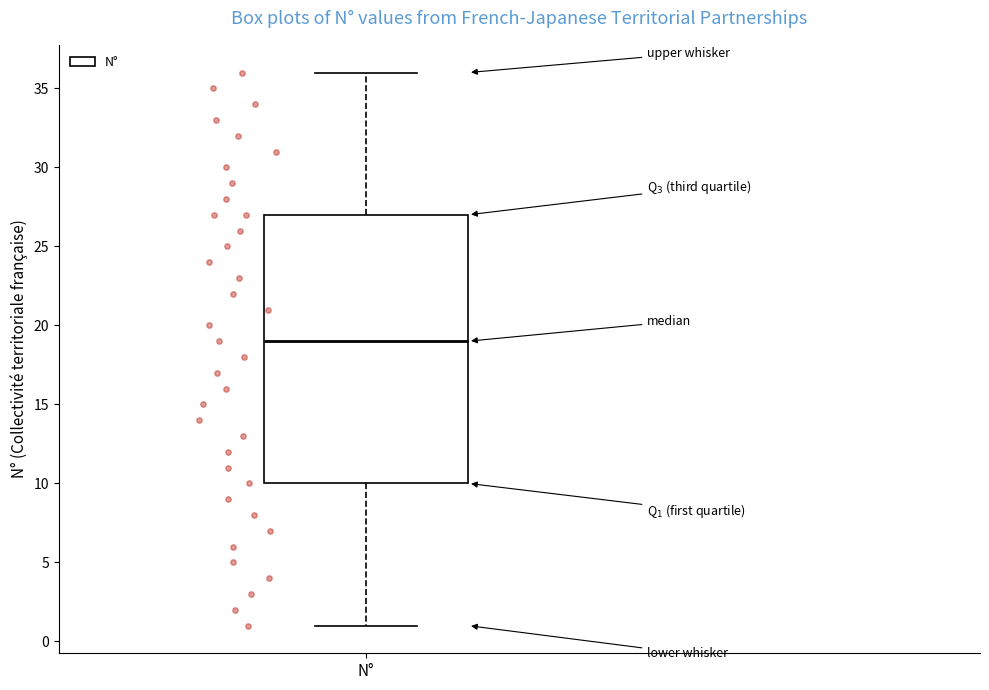

Transcribe this box plot: give where the median line is, the range the box spans, and where the two whiskers end, as read against the y-axis. The values are not printed on the chart, so give them approximately, as read against the axis.

median 19, box 10 to 27, whiskers 1 to 36